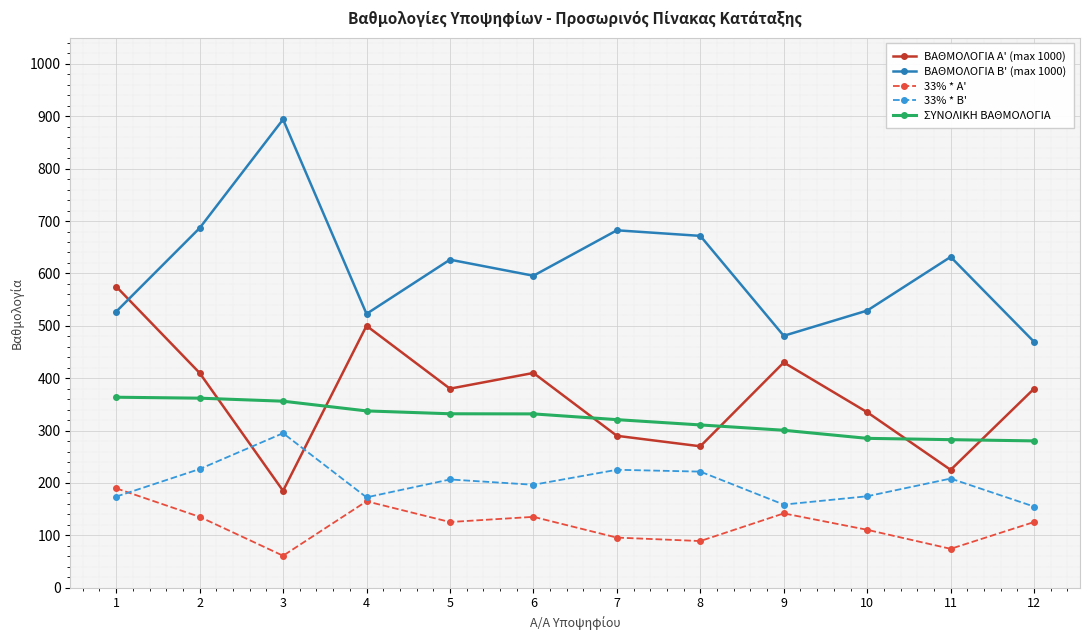

What is the difference between the highest and lowest values at 10?

418.5